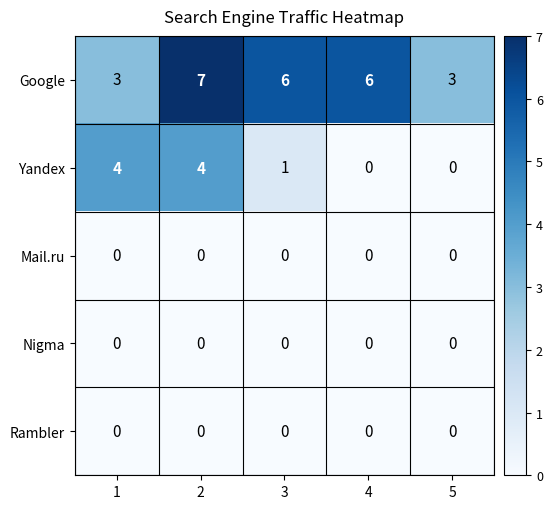

What is the difference between the maximum and minimum values in the Google series?

4